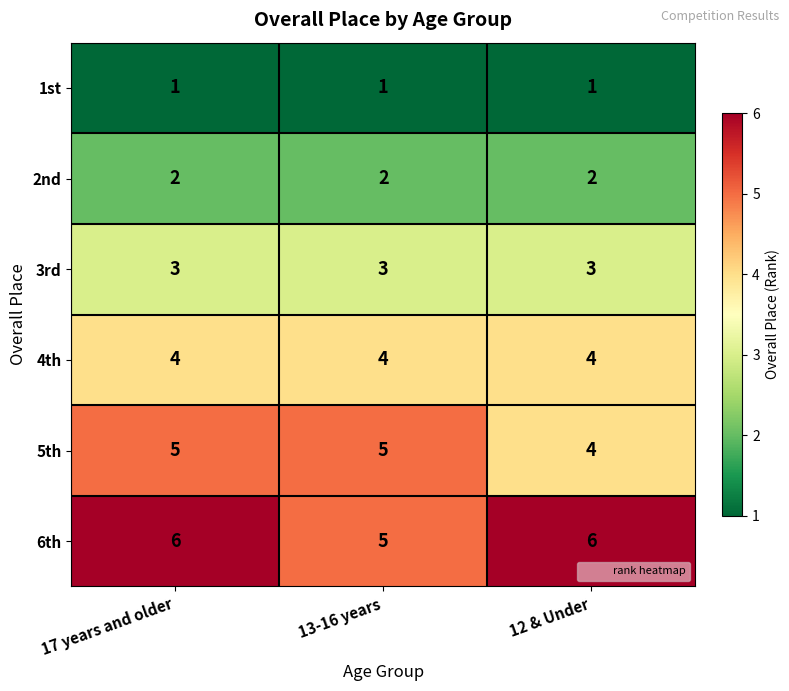

The value of 3rd at 13-16 years is 3. True or false?

True